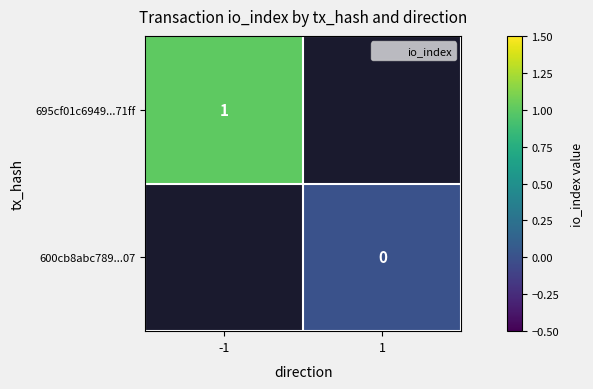

Which label corresponds to the smallest value in the chart?

1